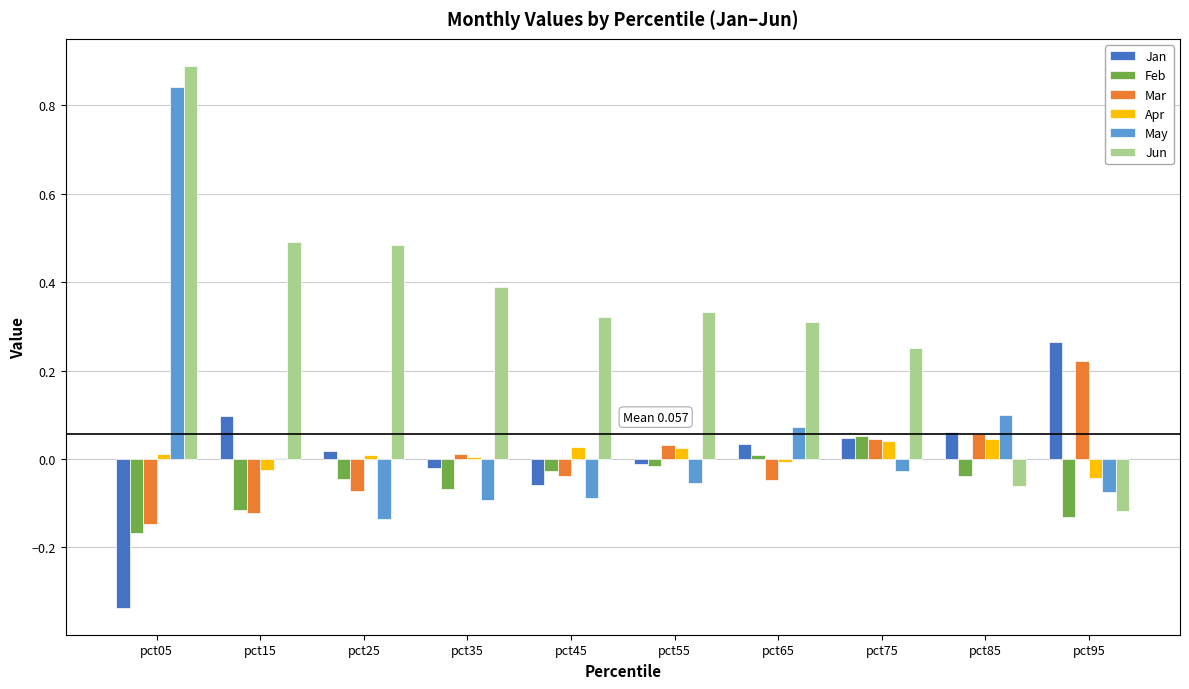

At which category does the chart reach its peak across all series?

pct05